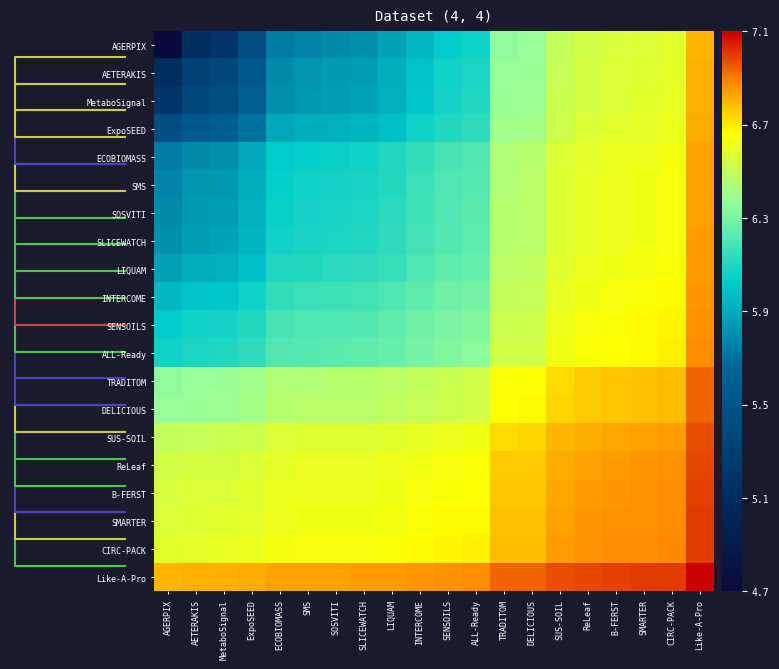

What is the average value of the MetaboSignal series?

6.1